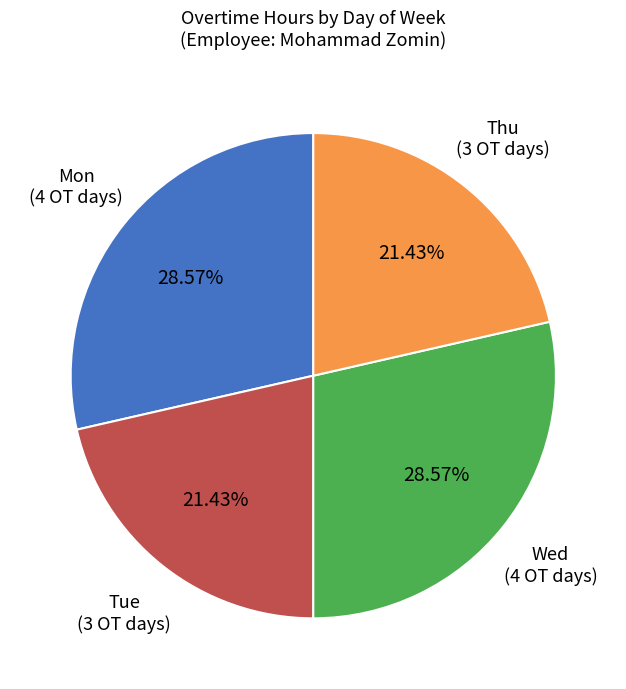

Is there any slice that represents more than half of the pie?

No